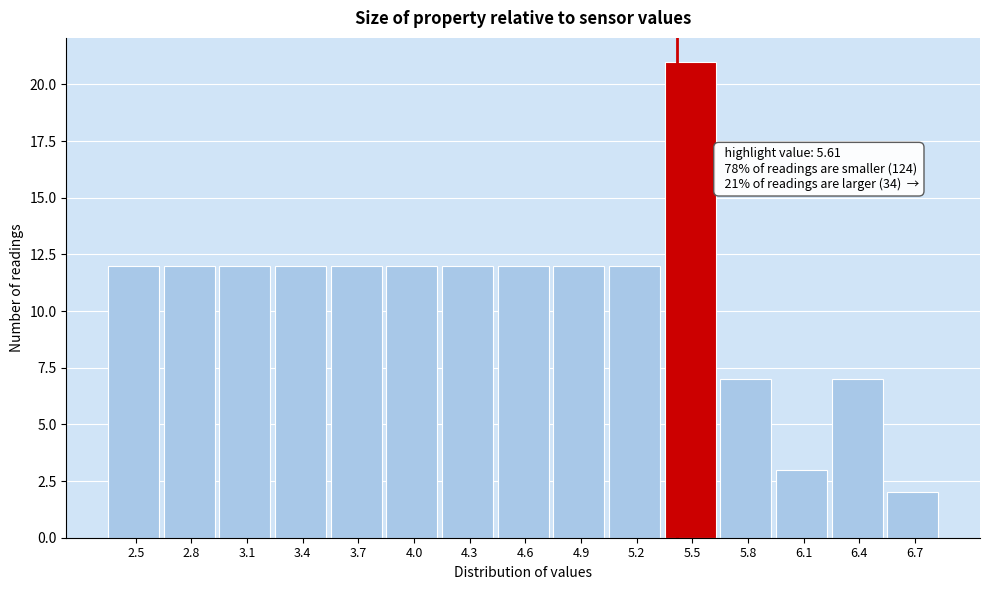

Reading left to right, list all the values displayed in this chart.

2.5=12	2.8=12	3.1=12	3.4=12	3.7=12	4.0=12	4.3=12	4.6=12	4.9=12	5.2=12	5.5=21	5.8=7	6.1=3	6.4=7	6.7=2